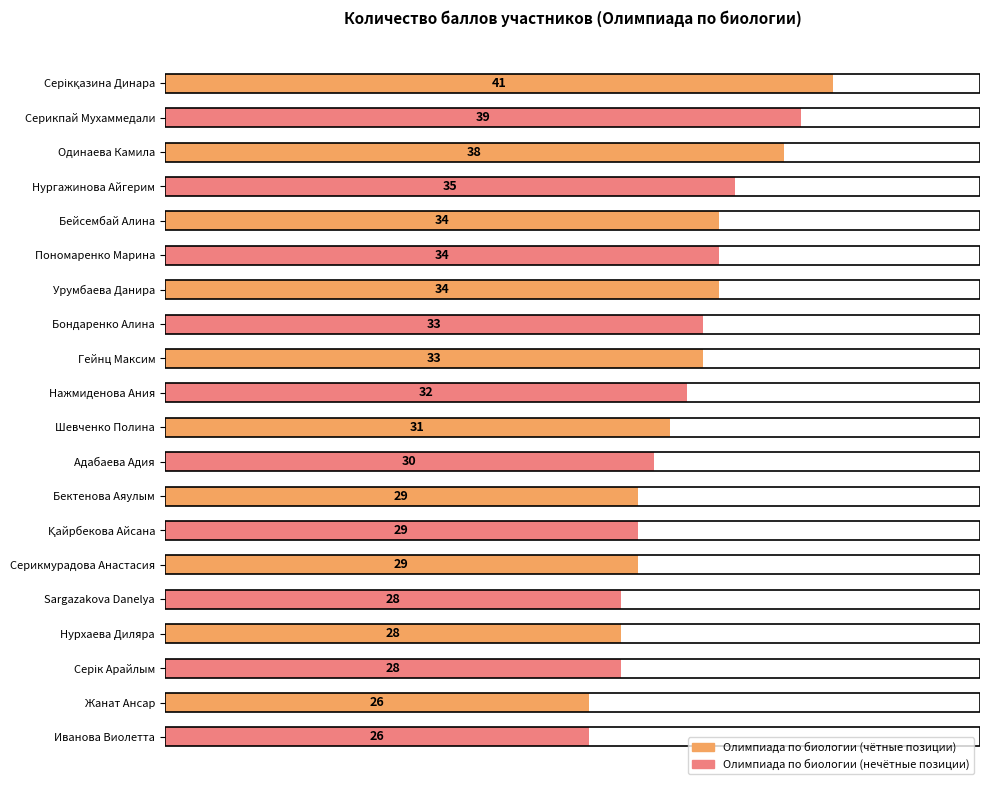

True or false: the data shows 28 at Нурхаева Диляра.

True